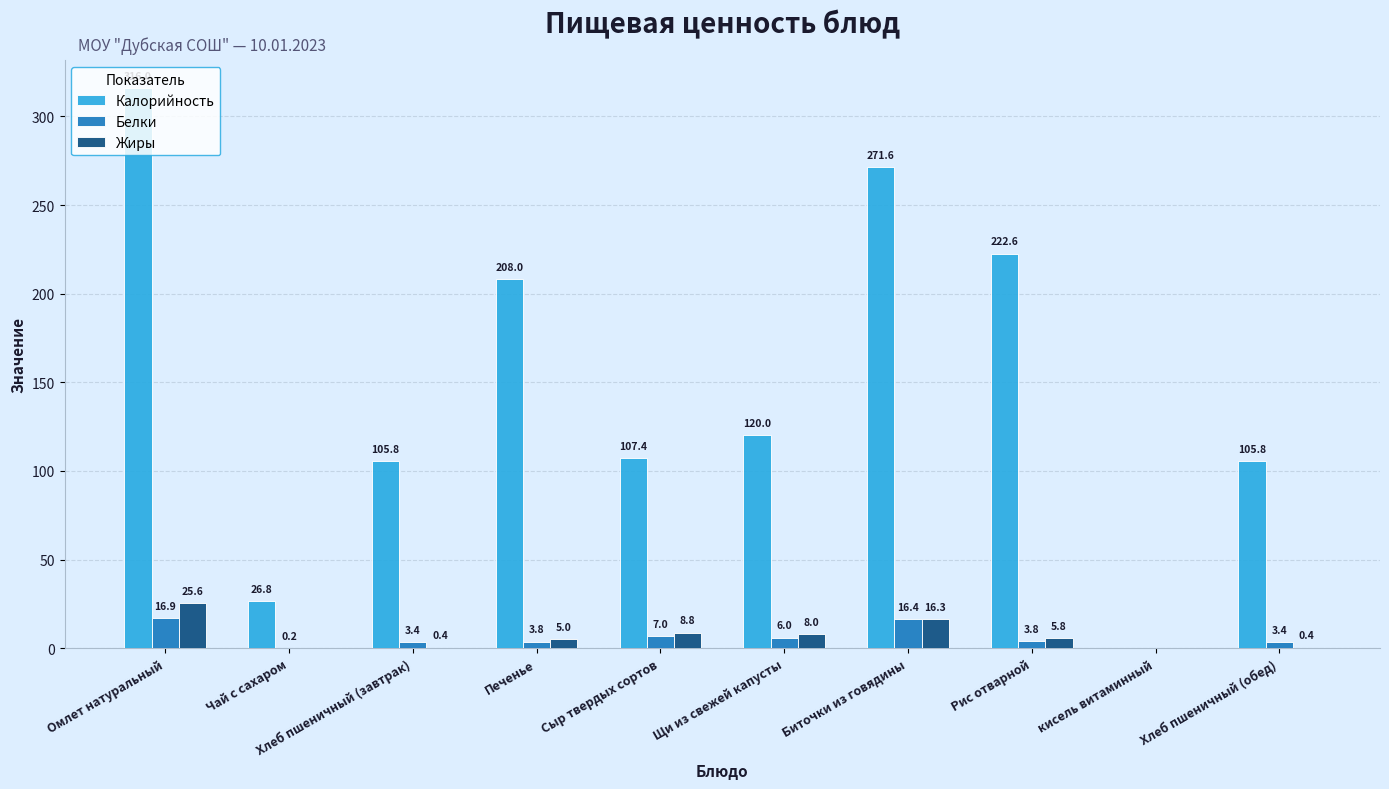

Is it true that Калорийность equals 348.5 at Рис отварной?

False